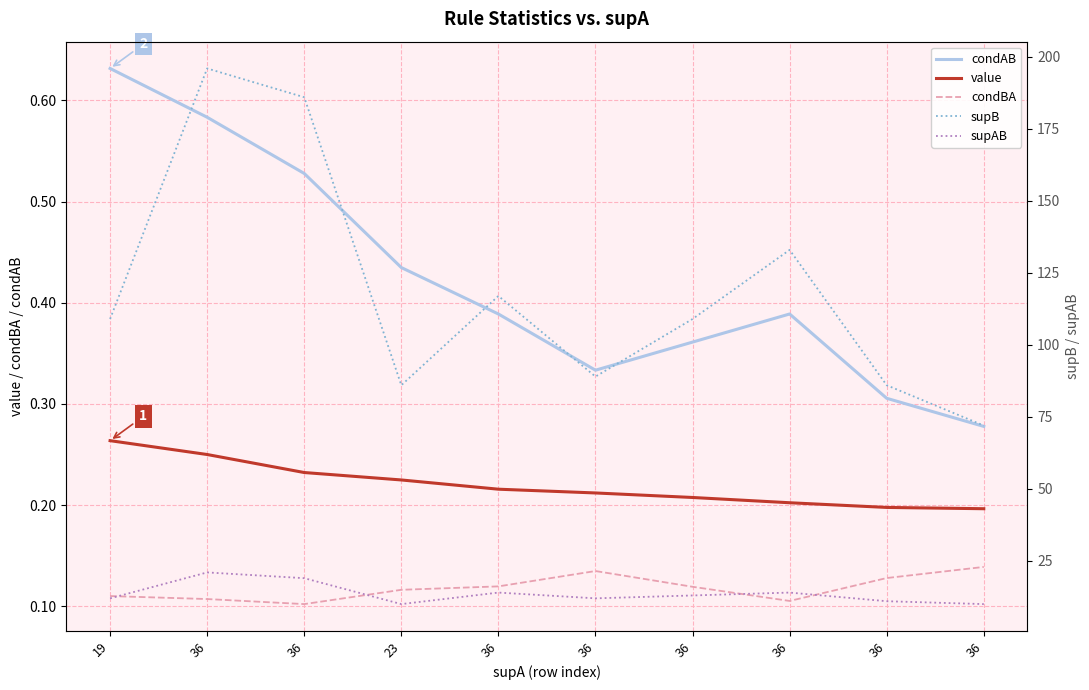

At which label is value closest to 0?

36